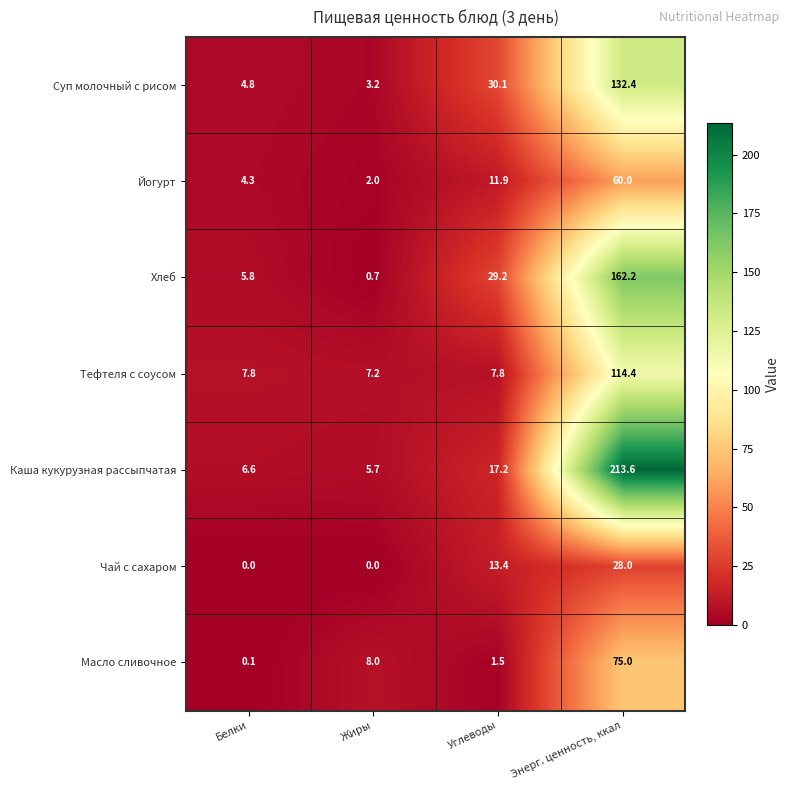

Which series has the largest total across all categories?

Каша кукурузная рассыпчатая